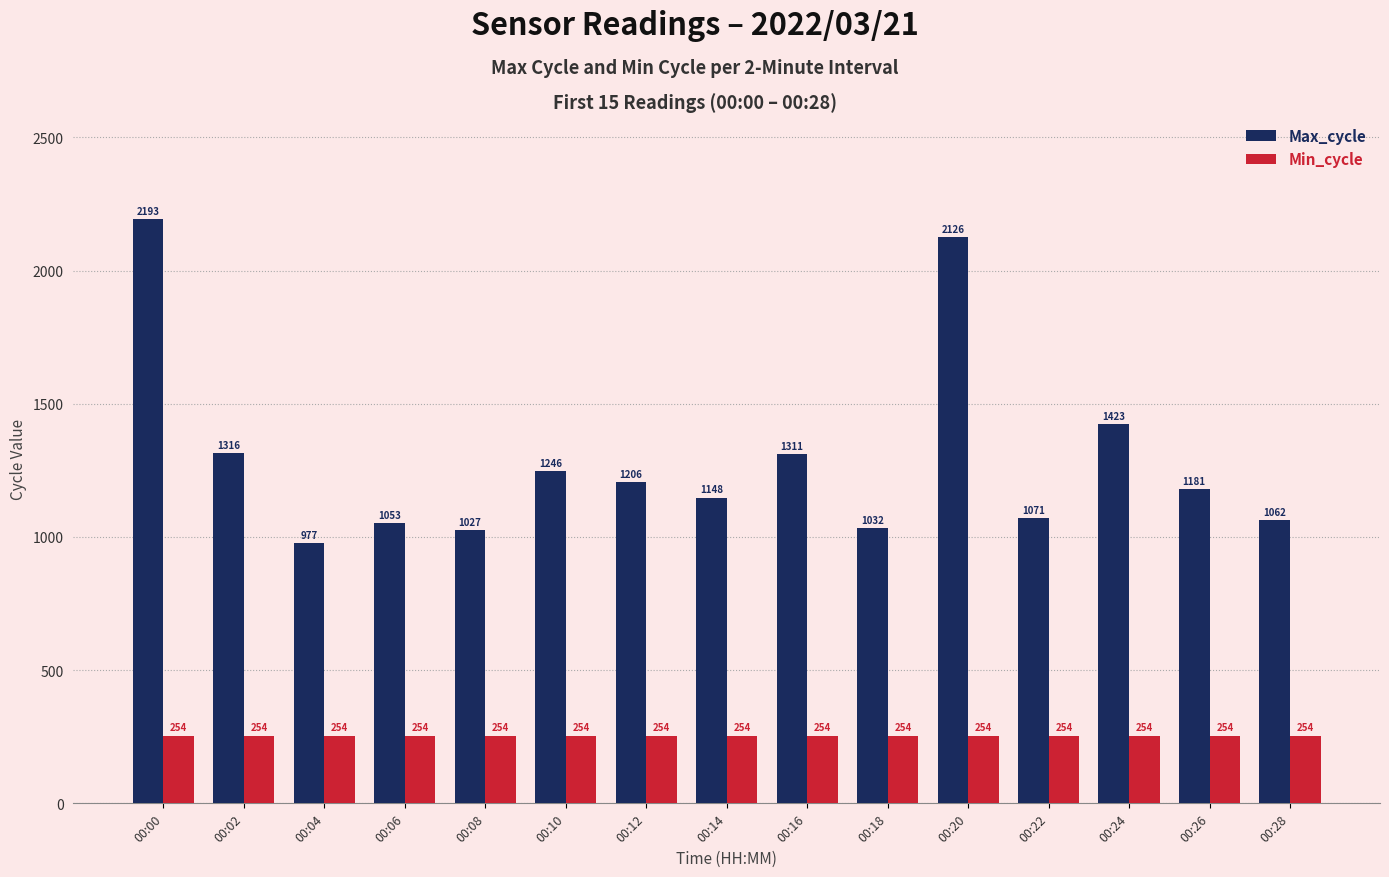

Reading right to left, transcribe all the data shown in this chart.

Max_cycle: 00:28=1062	00:26=1181	00:24=1423	00:22=1071	00:20=2126	00:18=1032	00:16=1311	00:14=1148	00:12=1206	00:10=1246	00:08=1027	00:06=1053	00:04=977	00:02=1316	00:00=2193
Min_cycle: 00:28=254	00:26=254	00:24=254	00:22=254	00:20=254	00:18=254	00:16=254	00:14=254	00:12=254	00:10=254	00:08=254	00:06=254	00:04=254	00:02=254	00:00=254